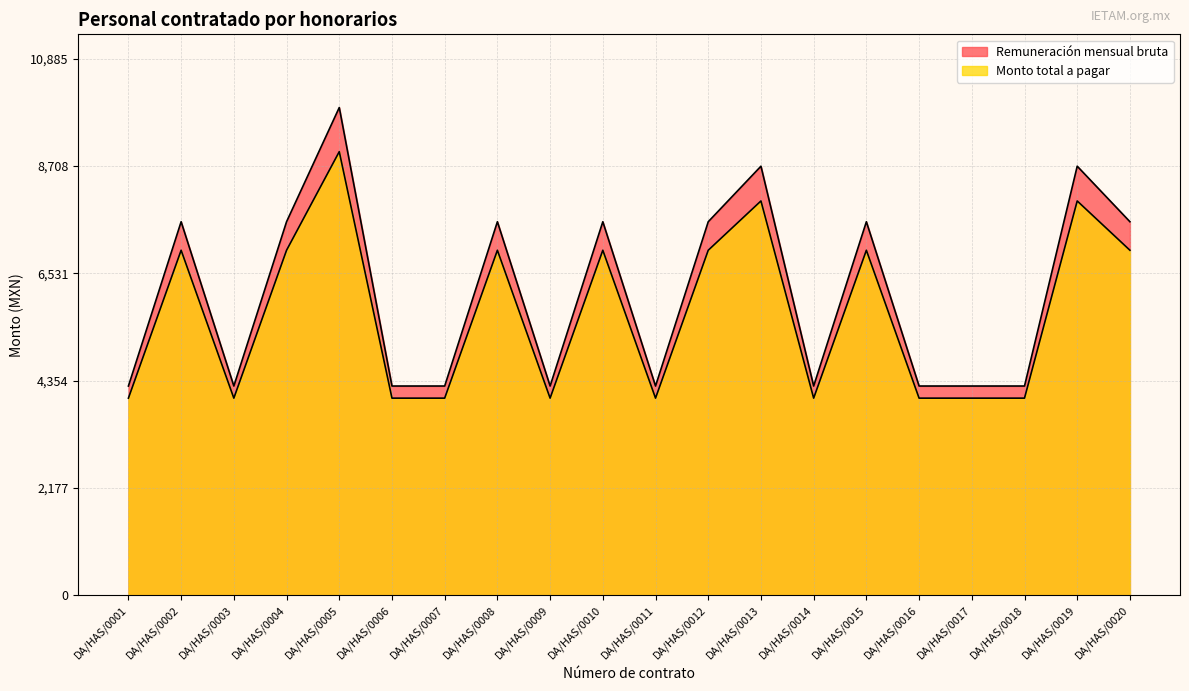

Is it true that Monto total a pagar equals 5404.1 at DA/HAS/0001?

False